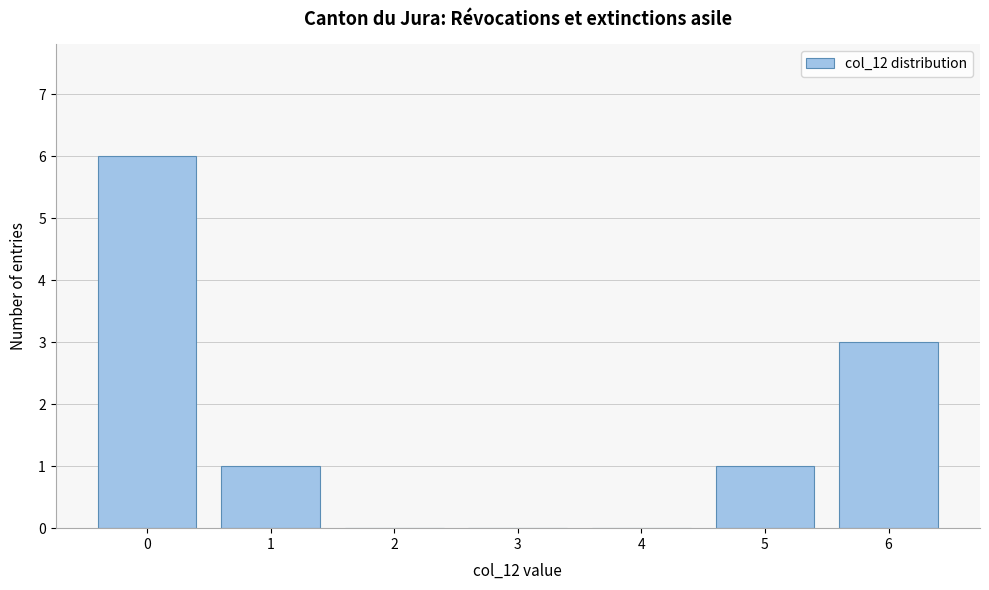

Reading left to right, list every bar in this chart as the range it spans on the x-axis followed by its height. The values are not printed on the chart, so give them approximately, as read against the axis.

-0.5 to 0.5: 6
0.5 to 1.5: 1
1.5 to 2.5: 0
2.5 to 3.5: 0
3.5 to 4.5: 0
4.5 to 5.5: 1
5.5 to 6.5: 3